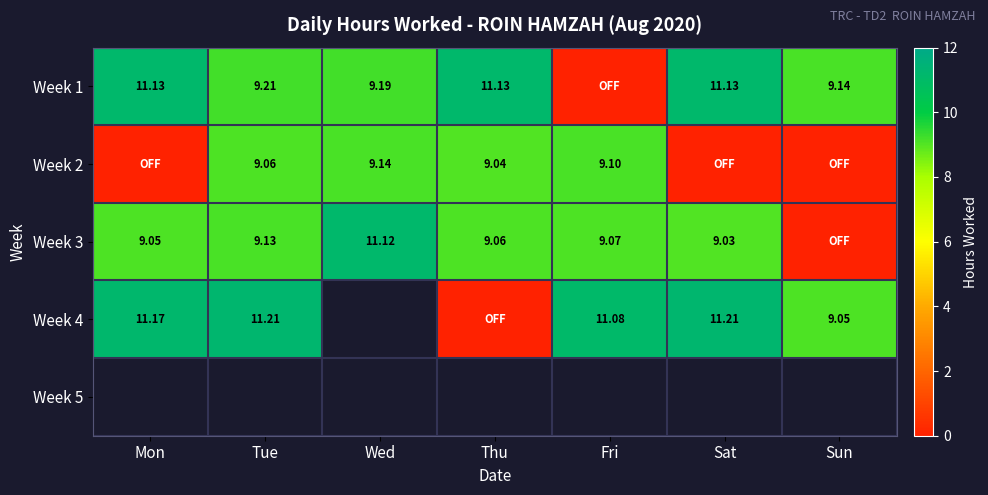

Is the value of Week 3 at Mon greater than the value of Week 2 at Thu?

Yes